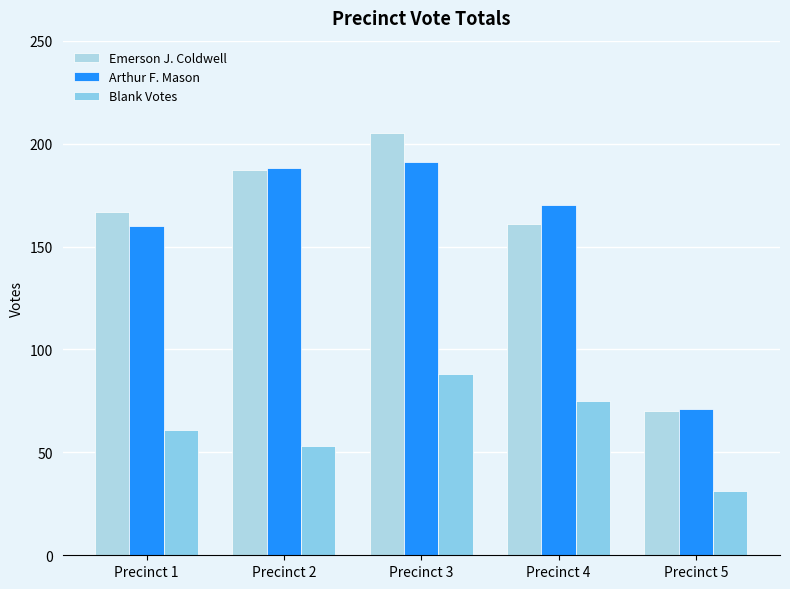

What is the value of the Arthur F. Mason bar at the 2nd from the left?

188